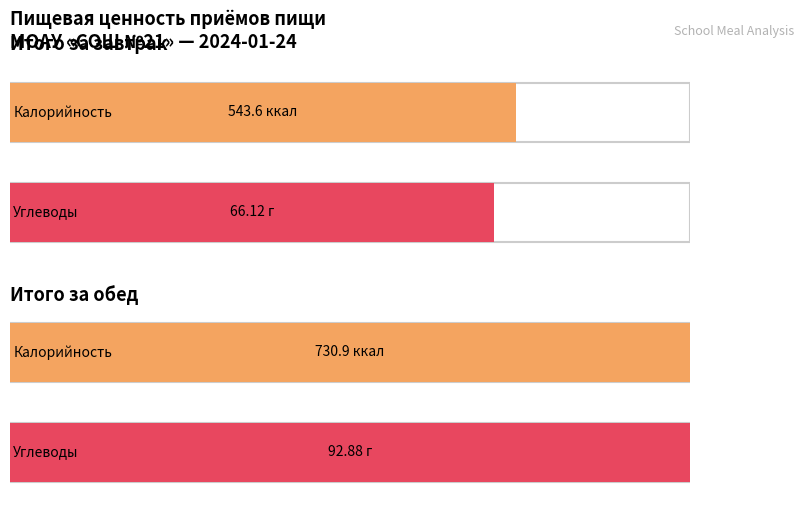

Are the bars grouped side by side (vs. stacked)?

Yes